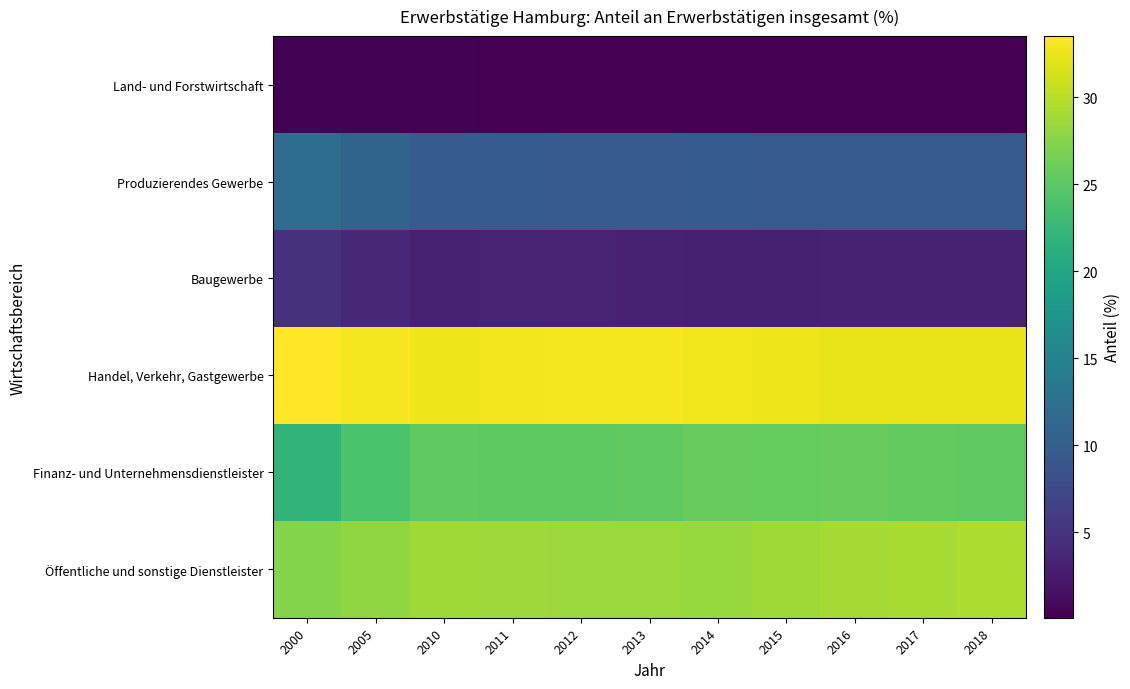

Reading right to left, what are all the values shown in this chart?

Land- und Forstwirtschaft: 2018=0.1	2017=0.1	2016=0.1	2015=0.2	2014=0.2	2013=0.2	2012=0.2	2011=0.2	2010=0.3	2005=0.3	2000=0.3
Produzierendes Gewerbe: 2018=9.5	2017=9.6	2016=9.6	2015=9.6	2014=9.8	2013=9.7	2012=9.7	2011=9.8	2010=9.8	2005=10.9	2000=12.0
Baugewerbe: 2018=3.2	2017=3.2	2016=3.2	2015=3.1	2014=3.1	2013=3.2	2012=3.3	2011=3.3	2010=3.2	2005=3.8	2000=4.9
Handel, Verkehr, Gastgewerbe: 2018=32.4	2017=32.4	2016=32.4	2015=32.7	2014=32.8	2013=33.0	2012=33.1	2011=32.9	2010=32.7	2005=33.0	2000=33.5
Finanz- und Unternehmensdienstleister: 2018=25.3	2017=25.5	2016=25.7	2015=25.6	2014=25.8	2013=25.4	2012=25.2	2011=25.2	2010=25.3	2005=24.0	2000=22.0
Öffentliche und sonstige Dienstleister: 2018=29.4	2017=29.1	2016=29.0	2015=28.8	2014=28.4	2013=28.5	2012=28.5	2011=28.6	2010=28.7	2005=28.0	2000=27.3